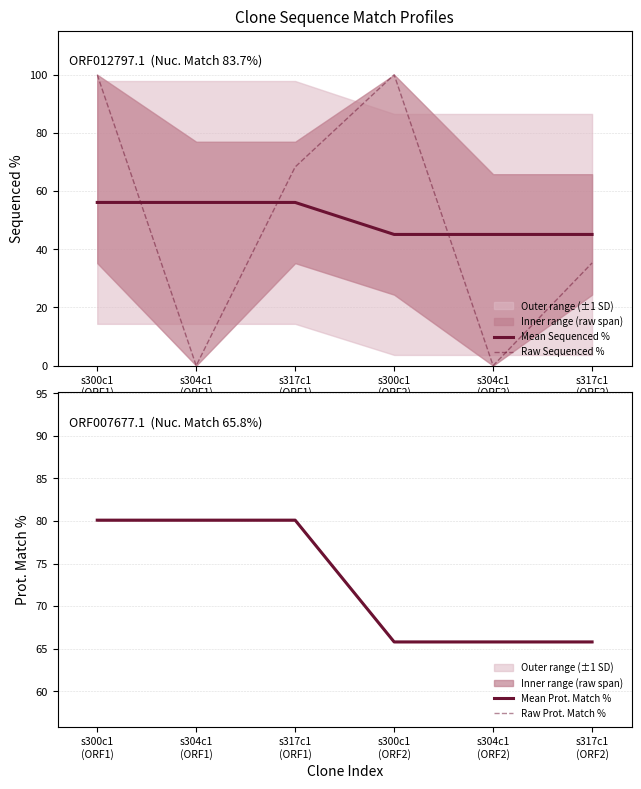

Count the Raw Sequenced % values in the range 0 to 100.

6